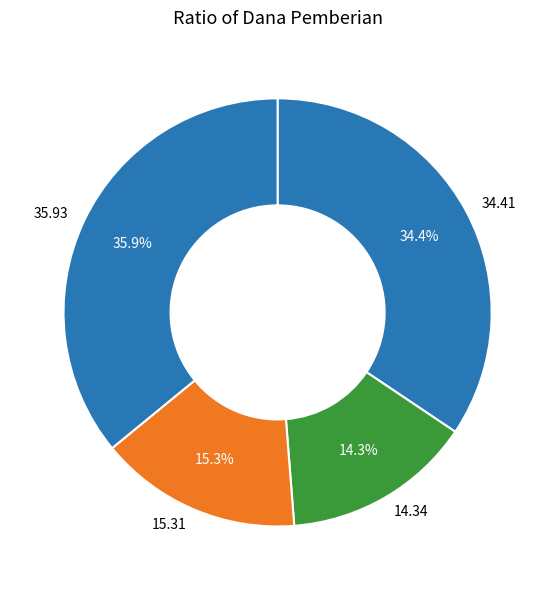

Between 34.41 and 14.34, which is larger?

34.41